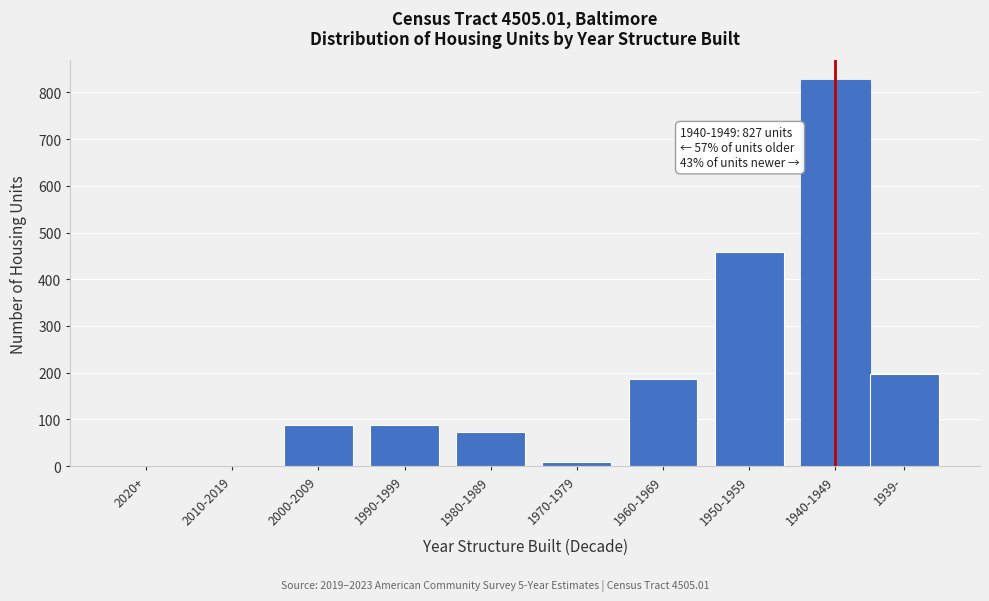

What is the maximum value shown in the chart?

827